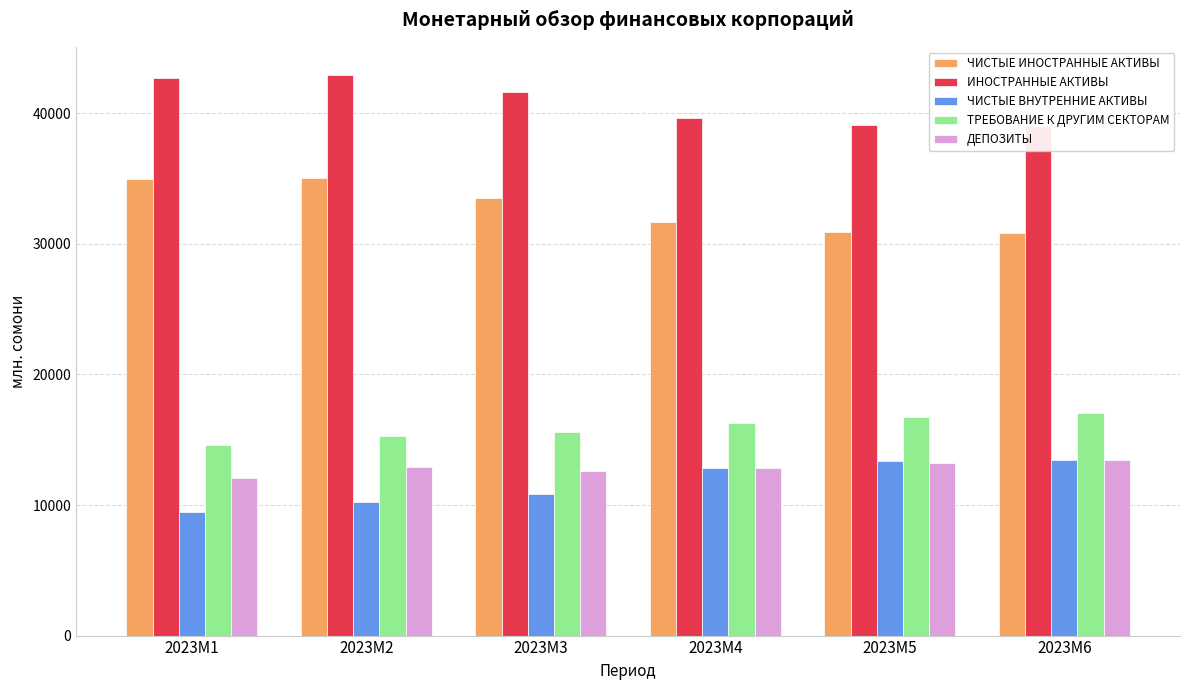

What is the lowest value of the ИНОСТРАННЫЕ АКТИВЫ series?

39052.2